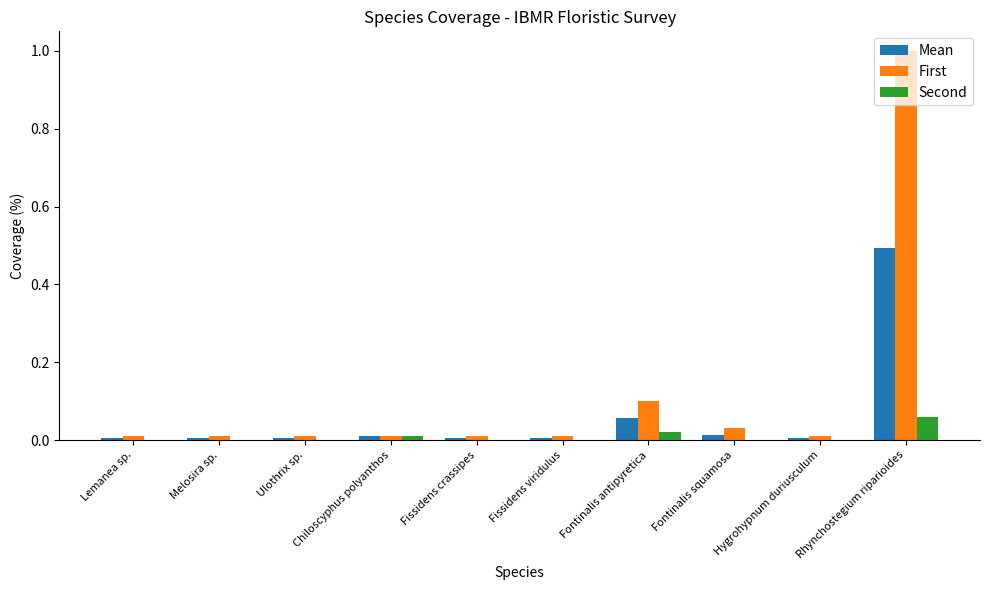

At which label does Second reach its peak?

Rhynchostegium riparioides